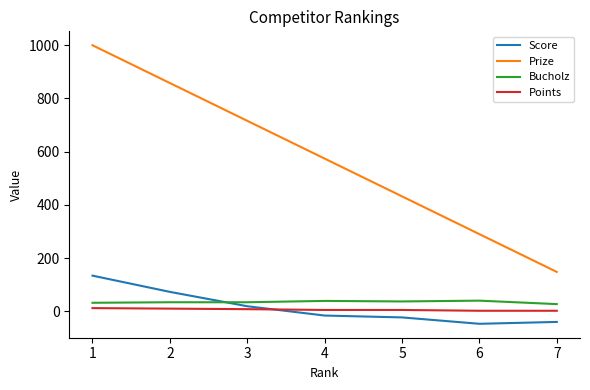

True or false: Bucholz and Prize intersect in this chart.

False